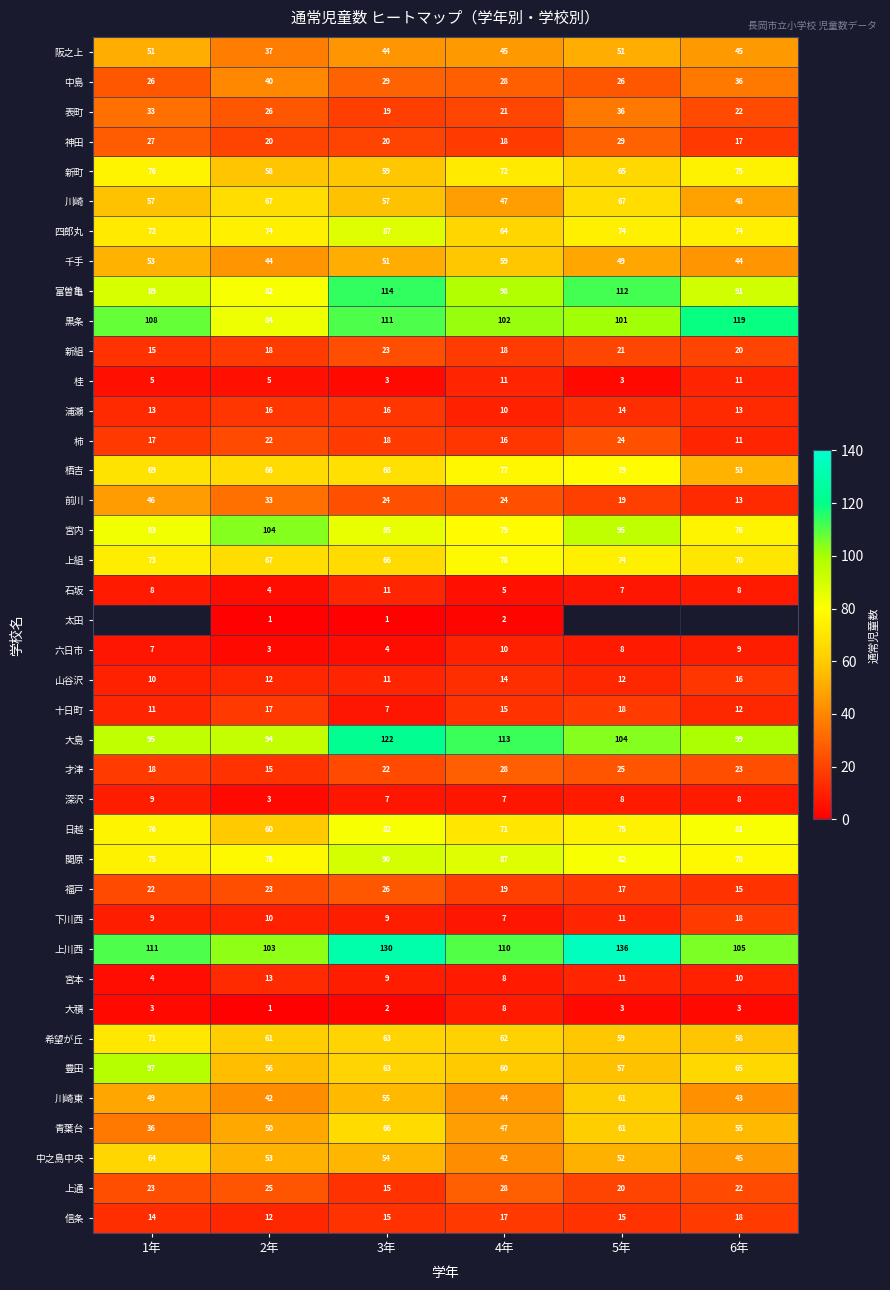

What is the sum of all 大積 values?

20